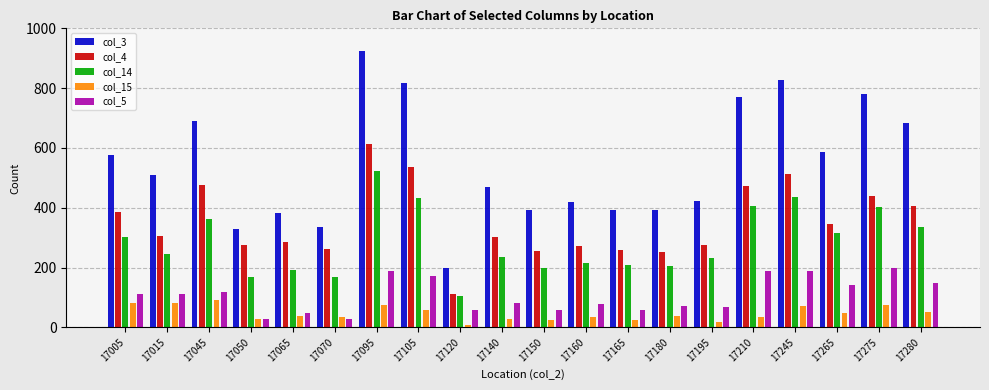

Rank the series by their maximum value, from lowest to highest.

col_15, col_5, col_14, col_4, col_3